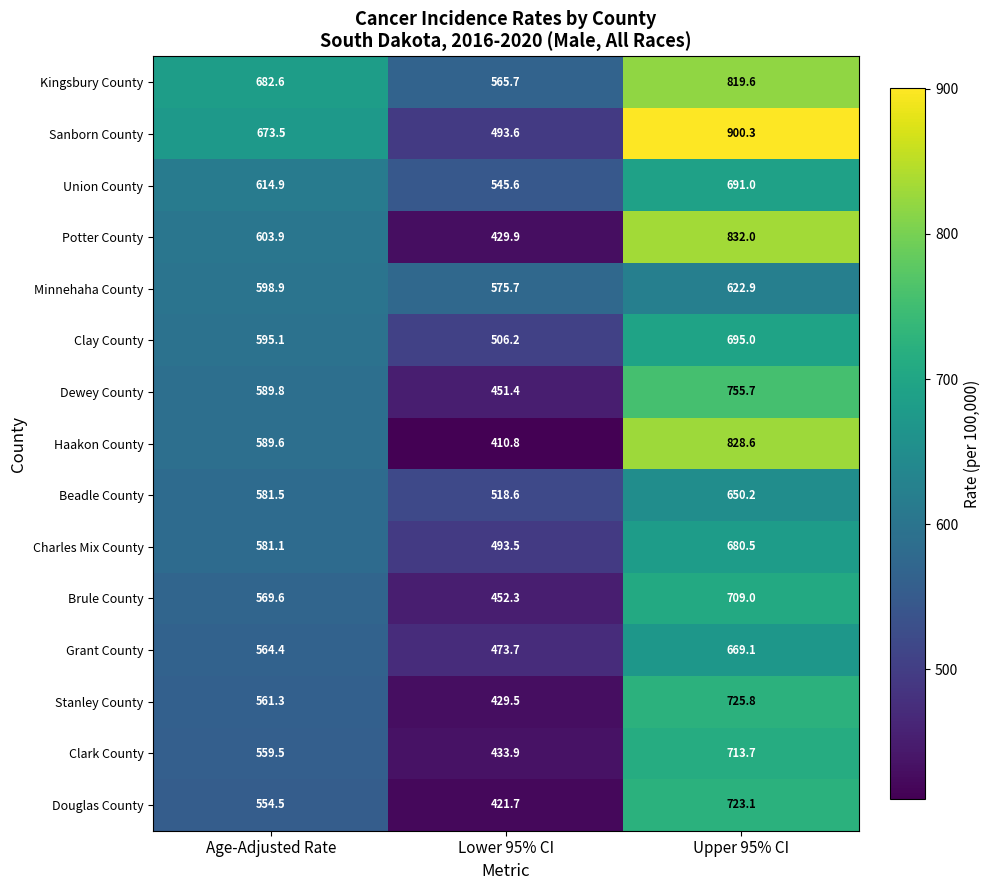

The Stanley County series shows 561.3 at Age-Adjusted Rate. True or false?

True